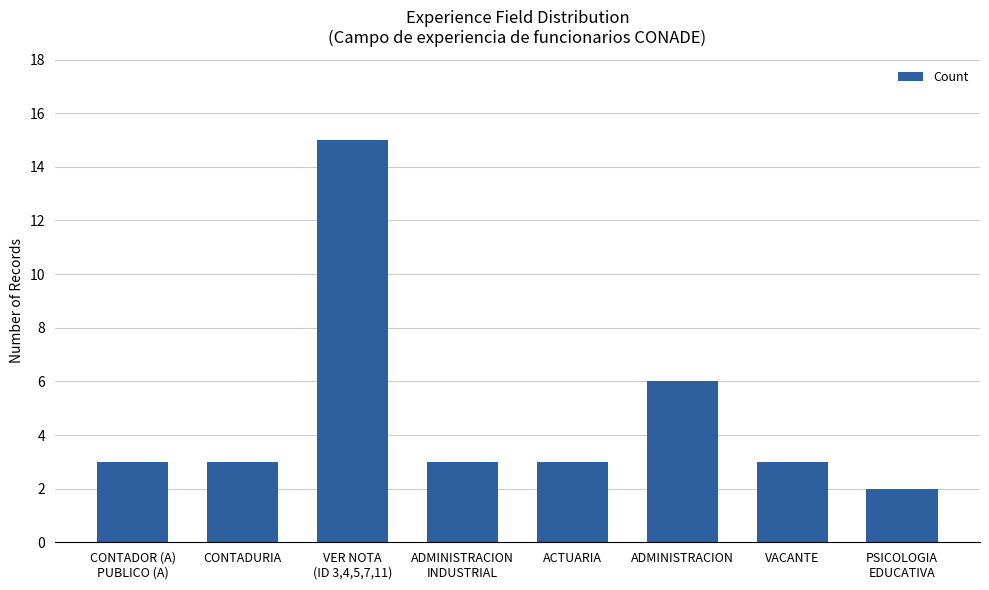

Does the chart contain stacked bars?

No